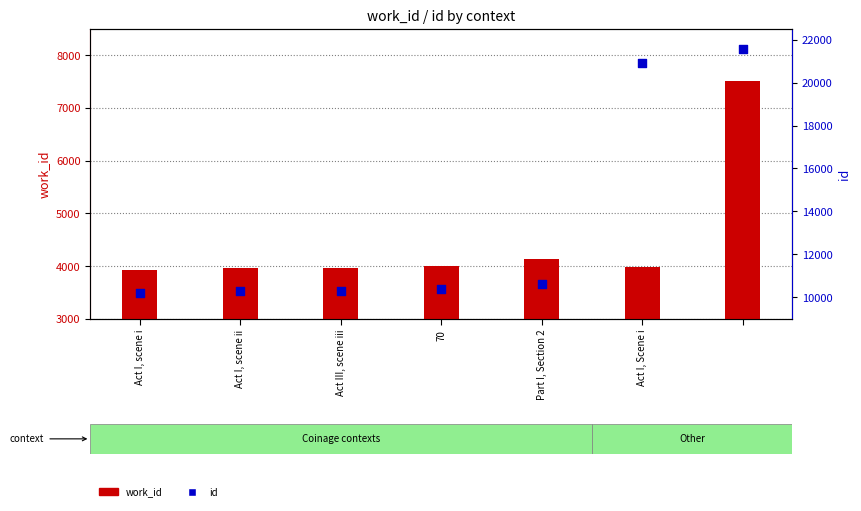

At which category is the sum across all series the highest?

6